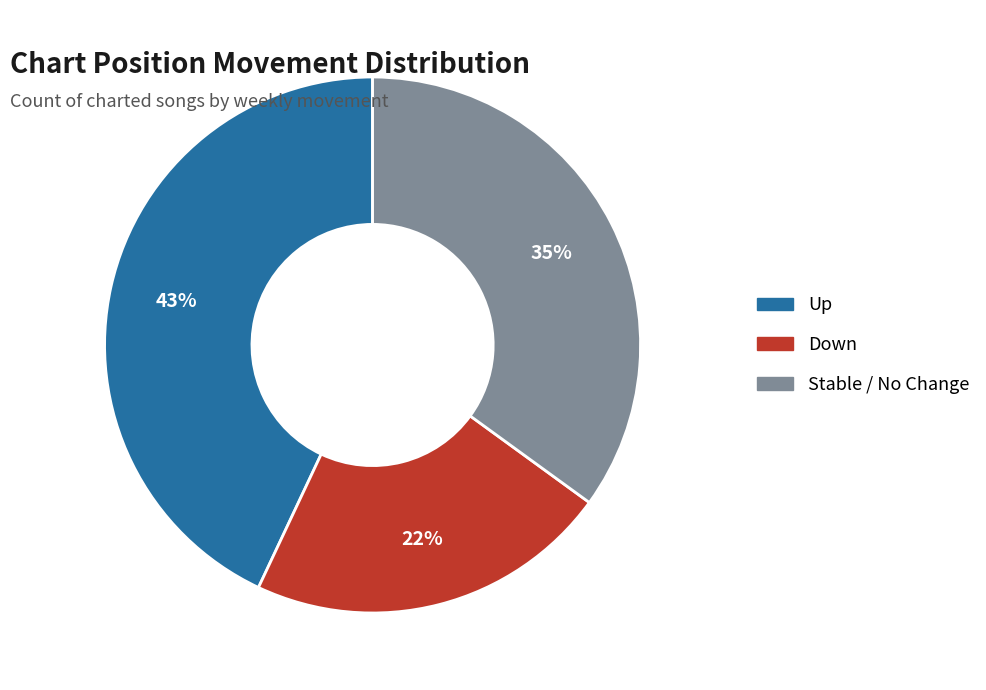

Is the sum of Up and Stable / No Change greater than half?

Yes